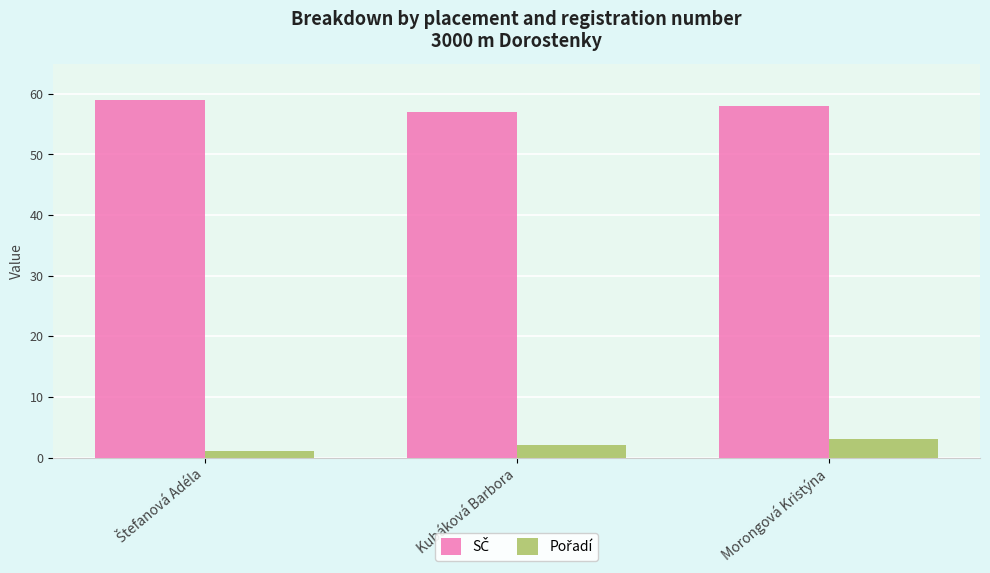

What is the spread (max minus min) of values at Kubáková Barbora?

55